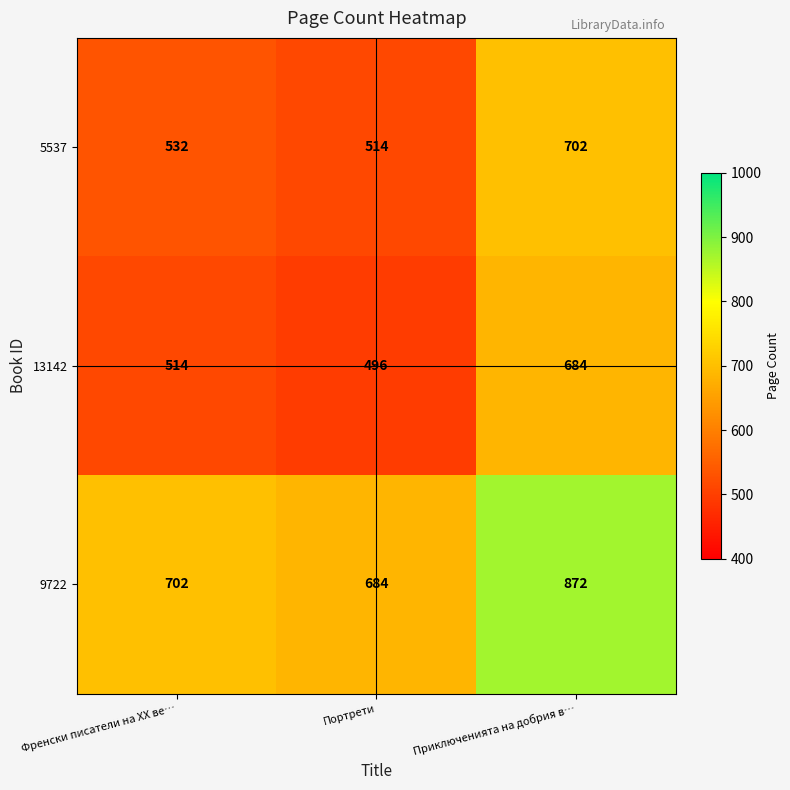

What is the difference between the maximum and minimum values in the 13142 series?

188